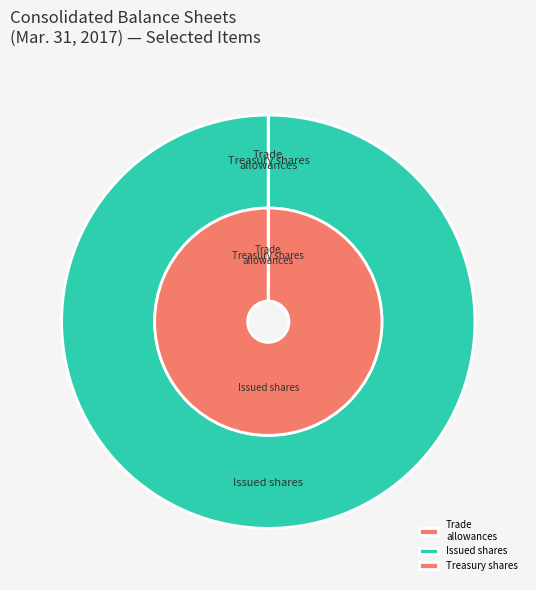

What is the ratio of the value at Treasury stock, shares to the value at Trade accounts receivable, allowances?

13.2